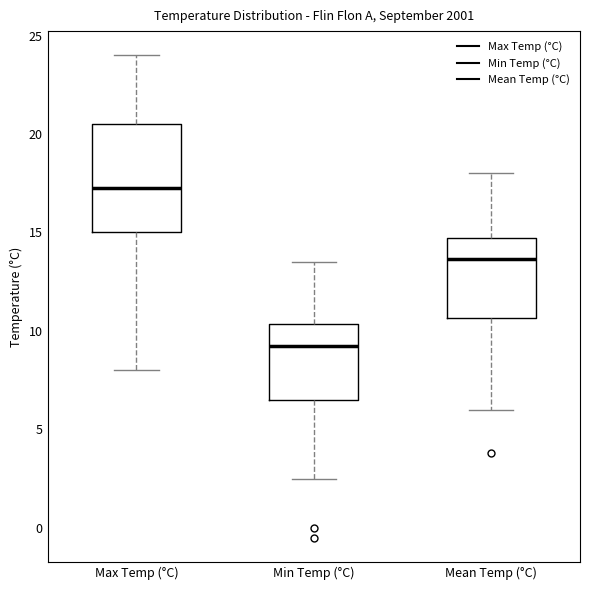

Comparing the boxes themselves (not the whiskers), which one is the tallest?

Max Temp (°C)